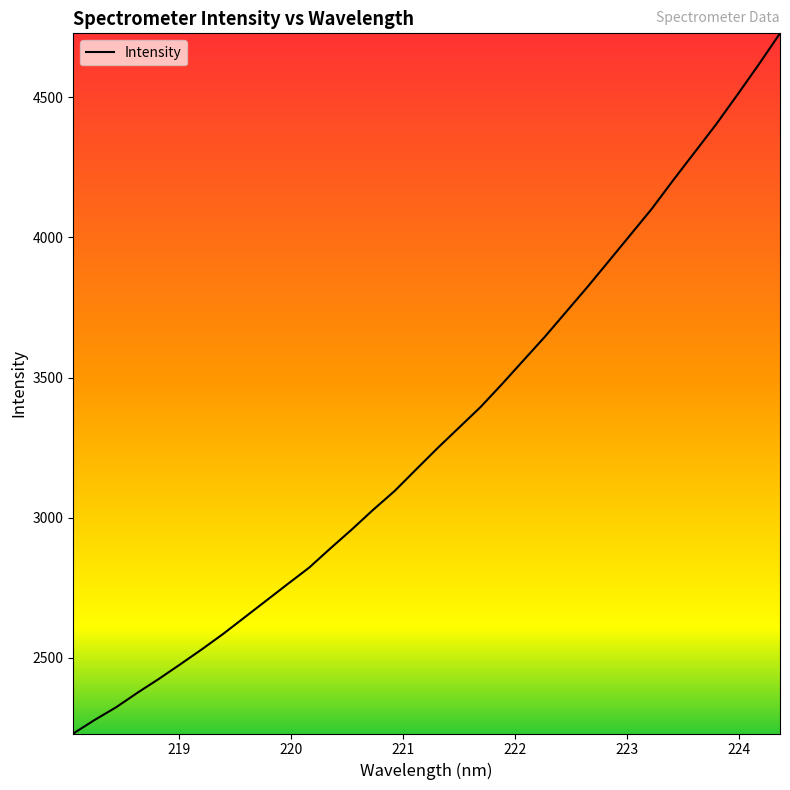

Does the chart have visible grid lines?

No